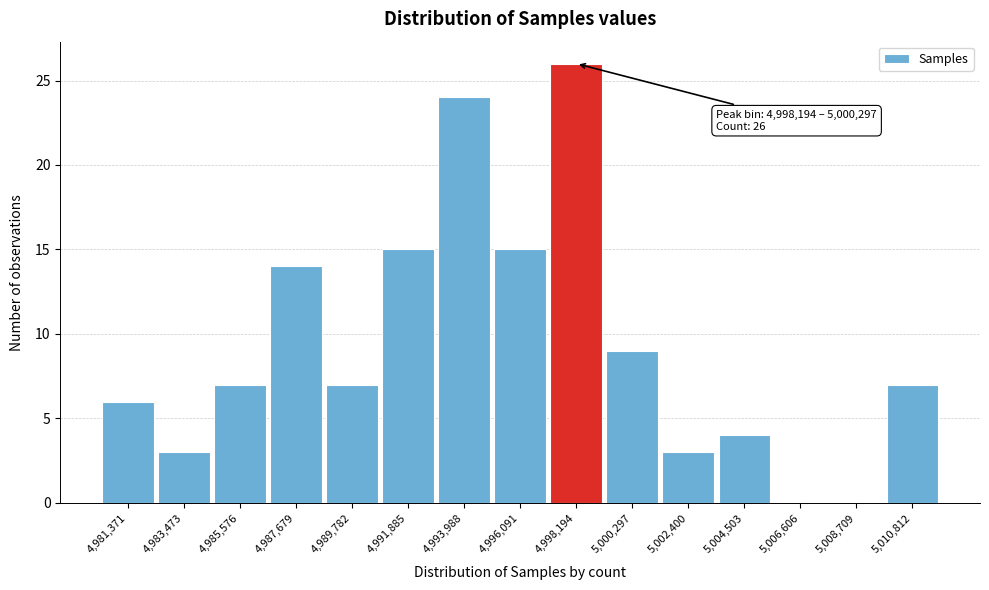

Reading left to right, list all the values displayed in this chart.

4,981,371=6	4,983,473=3	4,985,576=7	4,987,679=14	4,989,782=7	4,991,885=15	4,993,988=24	4,996,091=15	4,998,194=26	5,000,297=9	5,002,400=3	5,004,503=4	5,006,606=0	5,008,709=0	5,010,812=7